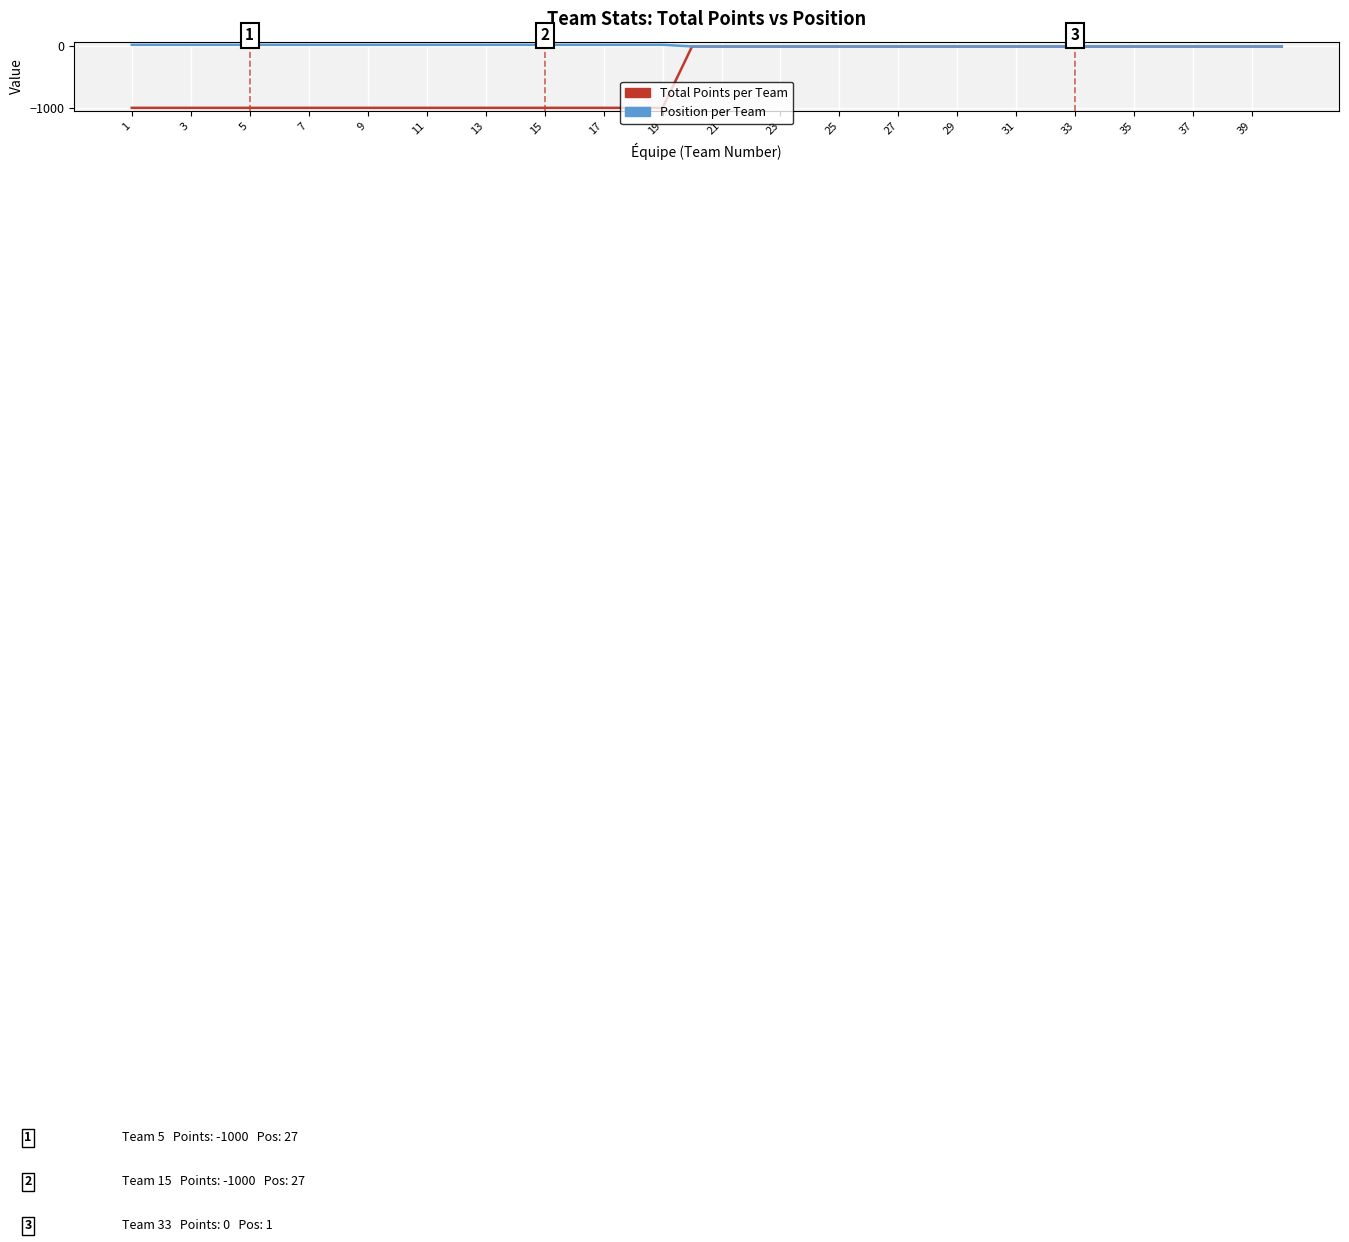

What is the smallest value displayed?

-1000